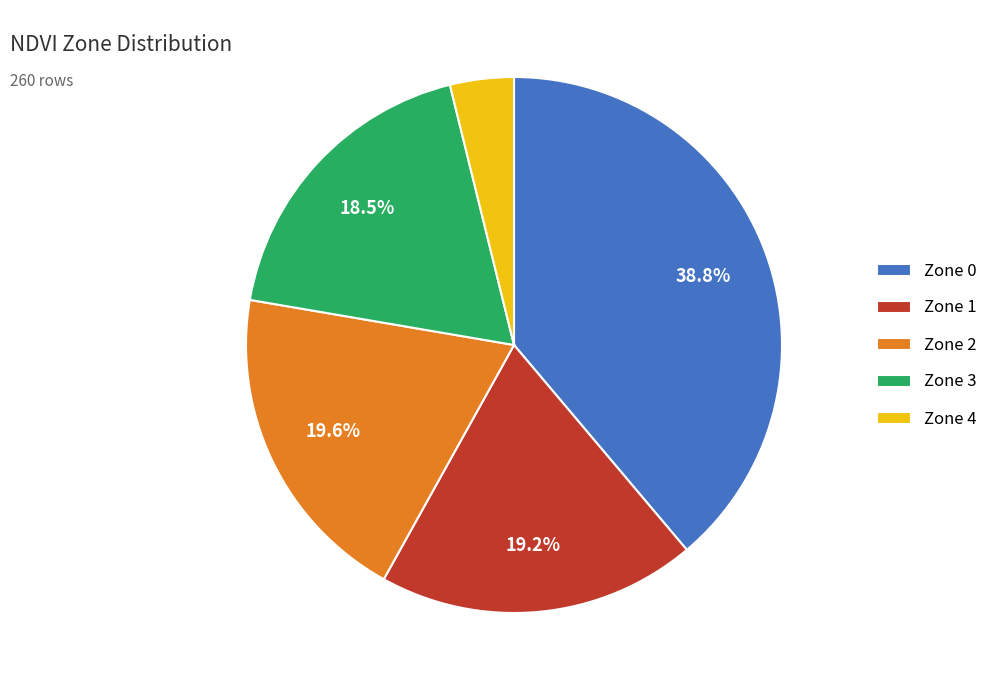

How many segments does this pie chart have?

5